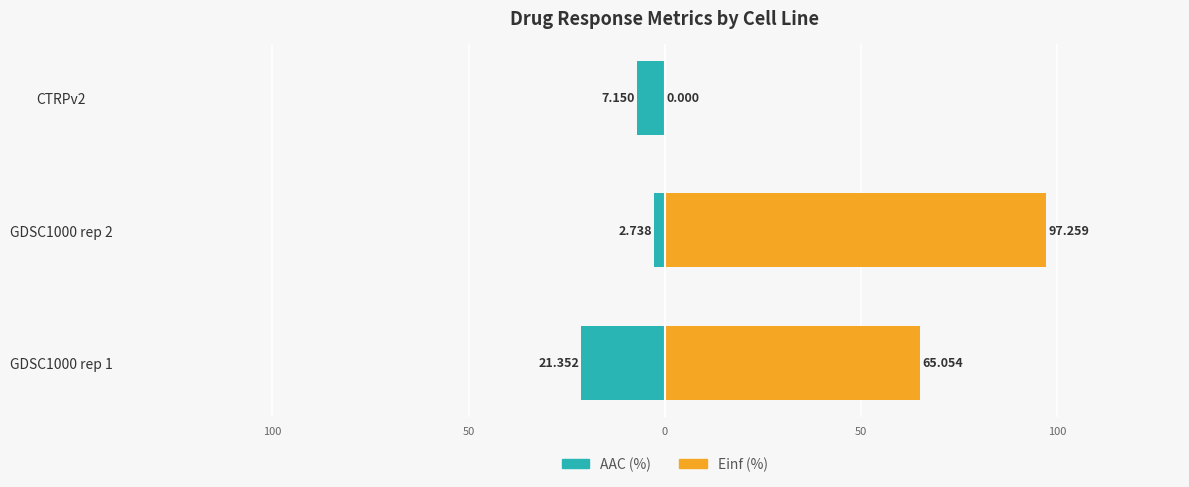

Is it true that AAC (%) equals -3.2 at CTRPv2?

False